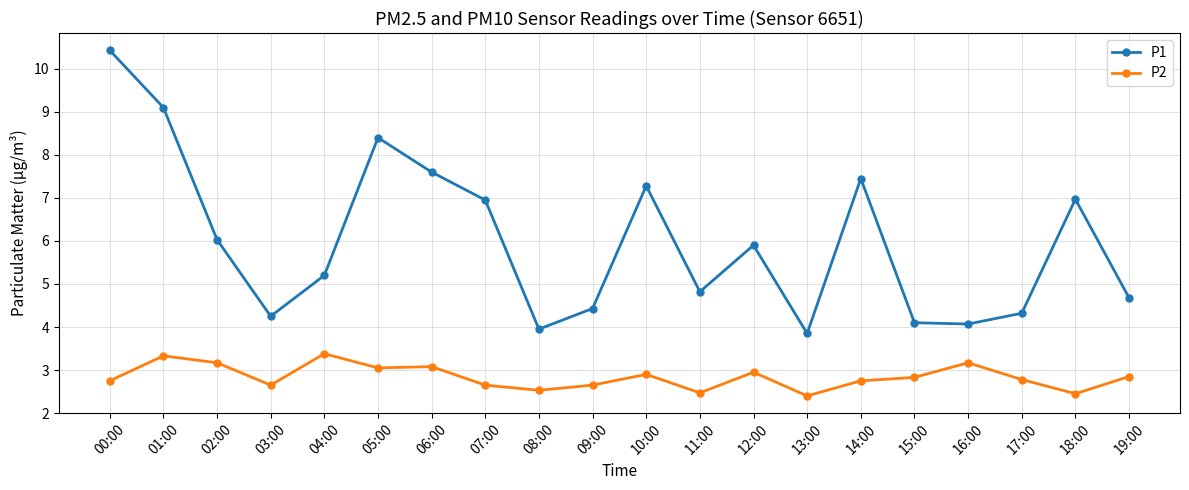

What is the sum of all P1 values?

119.8